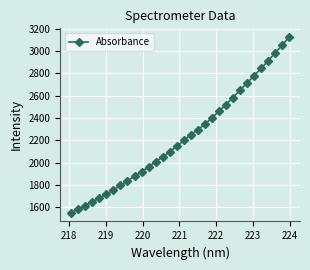

What is the smallest value displayed?

1552.7